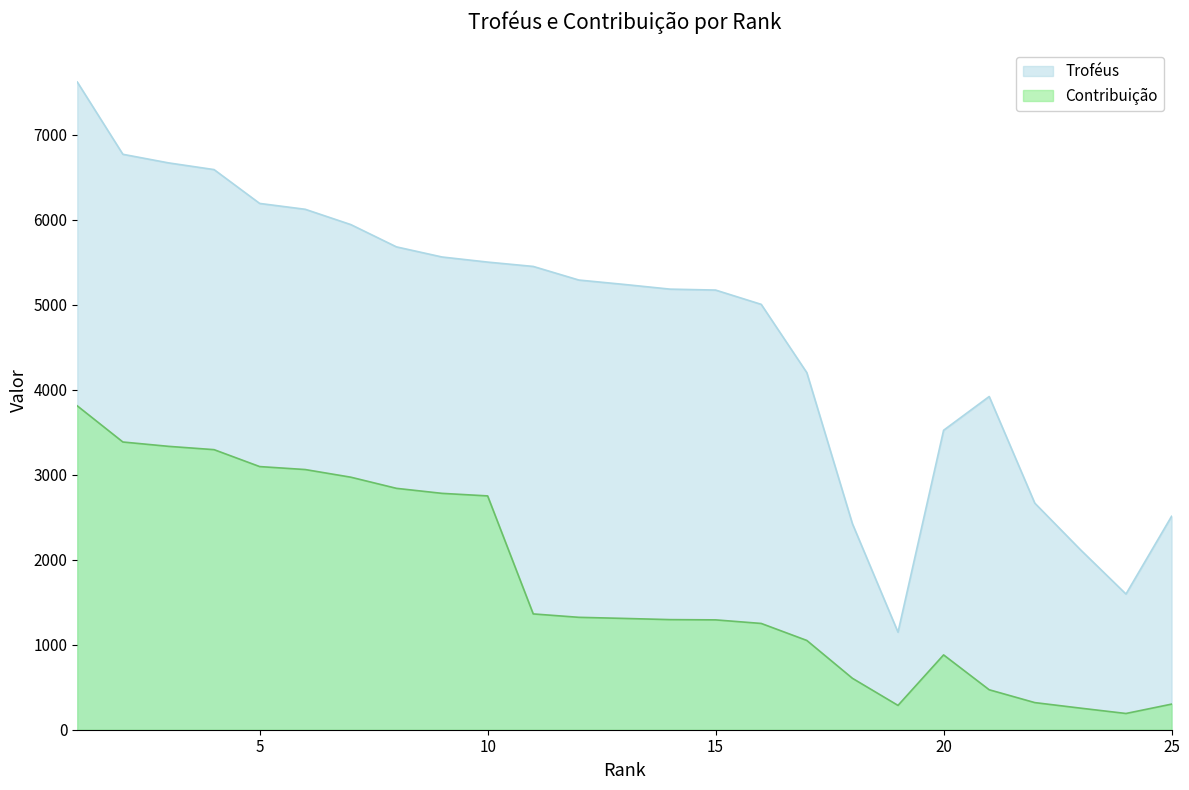

Does the chart have visible grid lines?

No